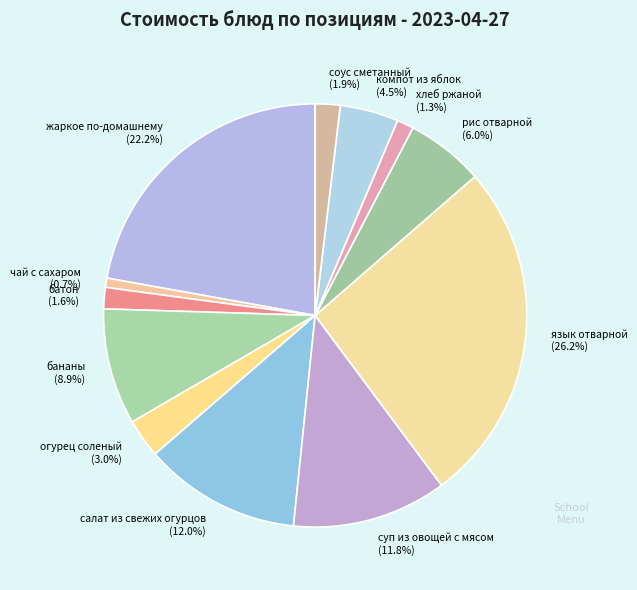

How much of the chart is everything except язык отварной?

73.8%